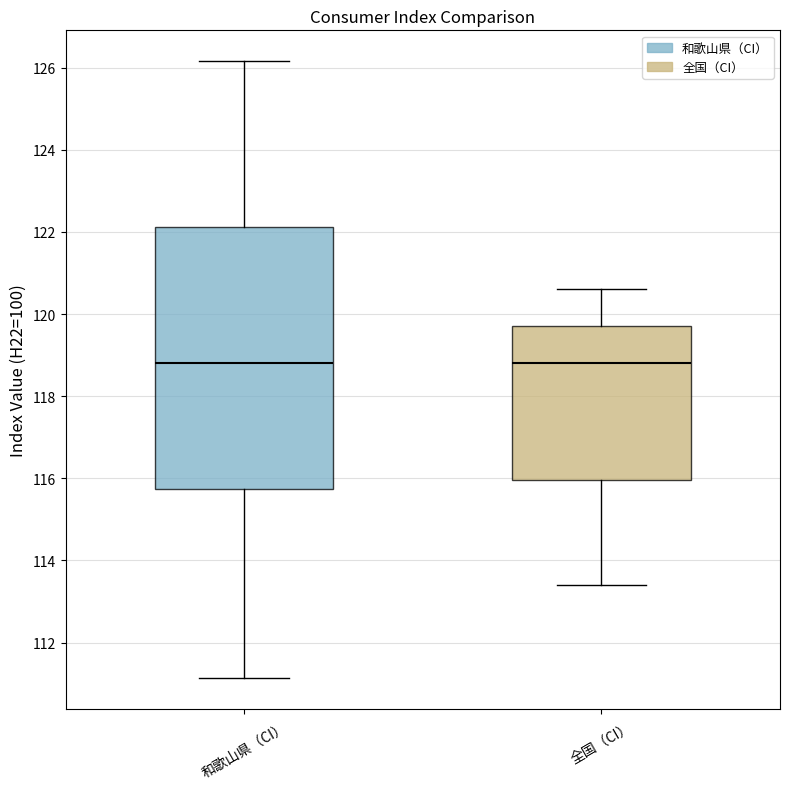

Comparing the boxes themselves (not the whiskers), which one is the tallest?

和歌山県（CI）